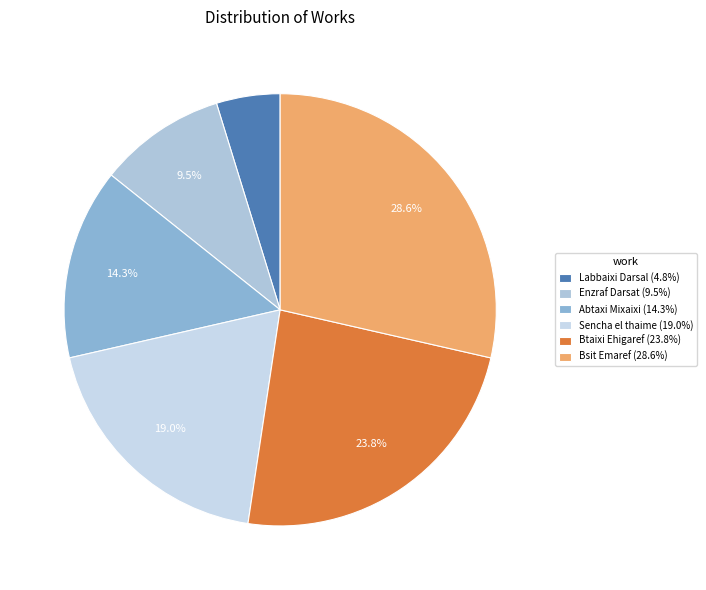

Rank the categories by value from lowest to highest.

Labbaixi Darsal, Enzraf Darsat, Abtaxi Mixaixi, Sencha el thaime, Btaixi Ehigaref, Bsit Emaref